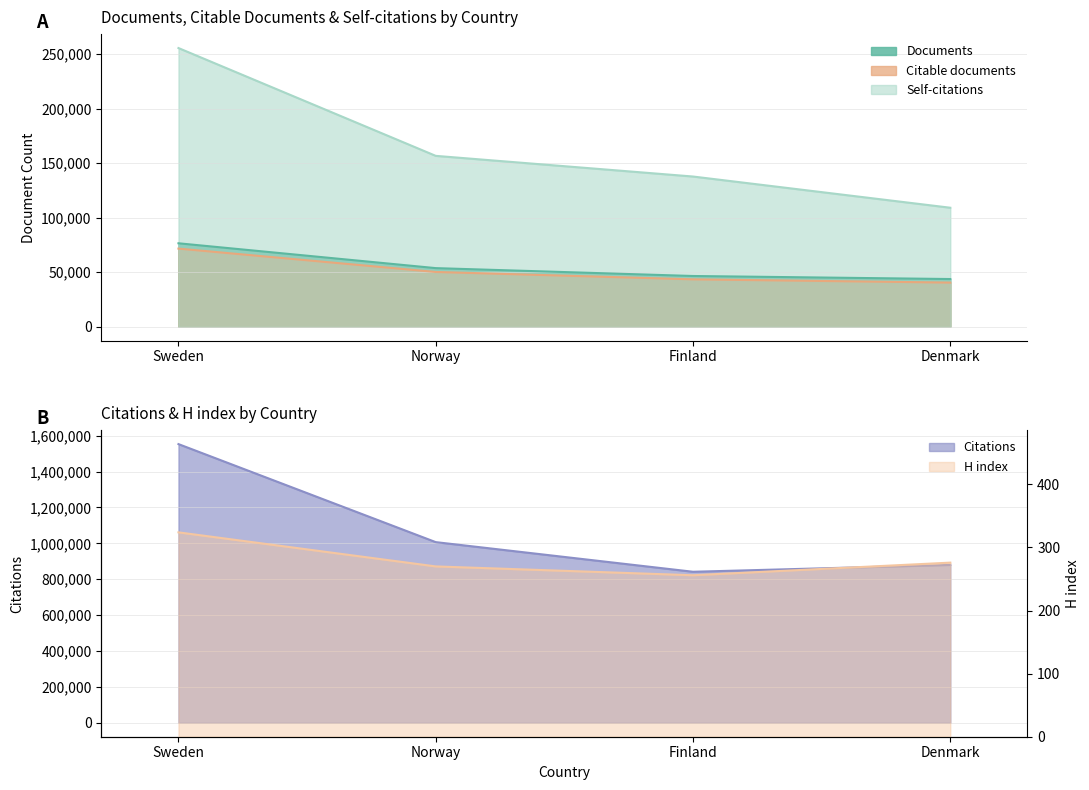

Reading left to right, transcribe all the data shown in this chart.

Documents: Sweden=76511	Norway=53738	Finland=46519	Denmark=43727
Citable documents: Sweden=71632	Norway=50212	Finland=43443	Denmark=40468
Citations: Sweden=1552963	Norway=1006702	Finland=841585	Denmark=879788
Self-citations: Sweden=255518	Norway=156669	Finland=137719	Denmark=109111
H index: Sweden=324	Norway=270	Finland=256	Denmark=276